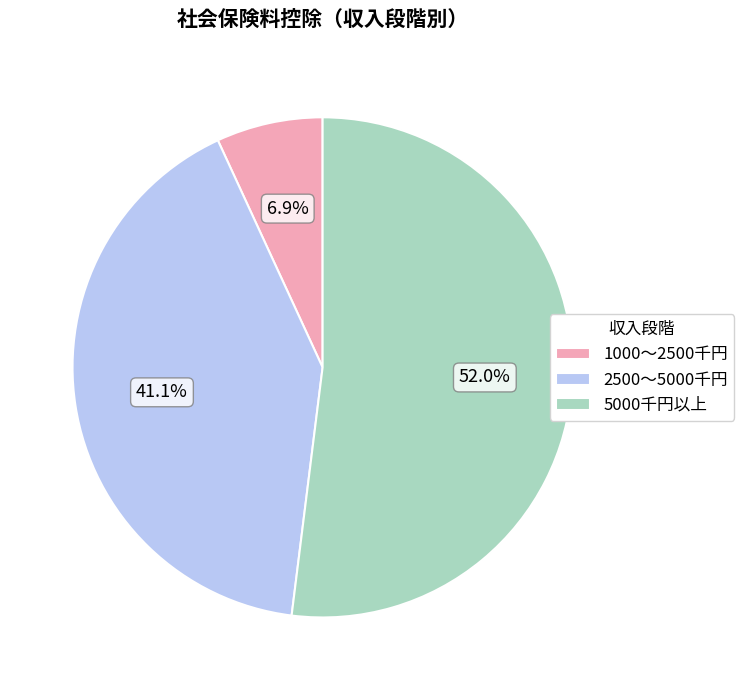

Which category accounts for the majority?

5000千円以上